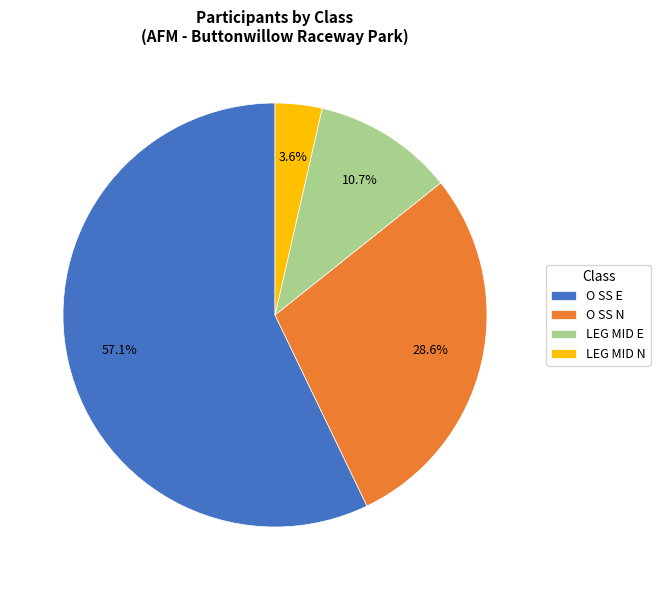

How many slices are in this pie chart?

4